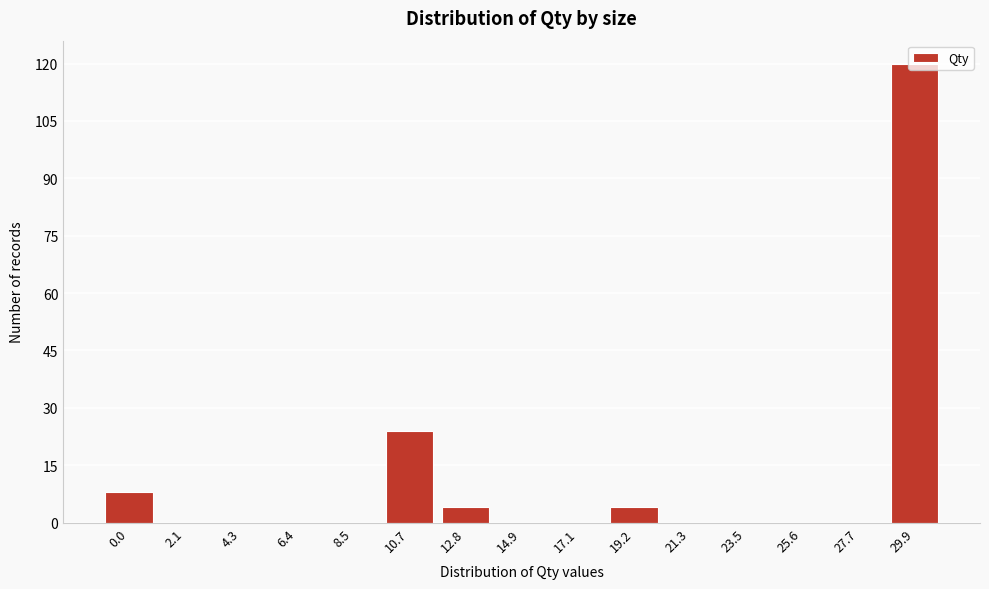

Is it true that the value at 23.5 is -56?

False